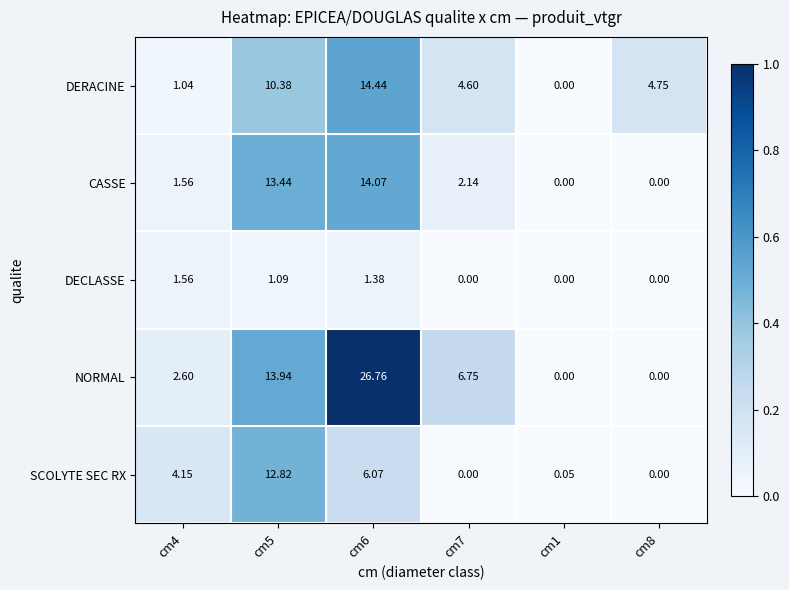

List the series in order of their peak value, highest first.

NORMAL, DERACINE, CASSE, SCOLYTE SEC RX, DECLASSE